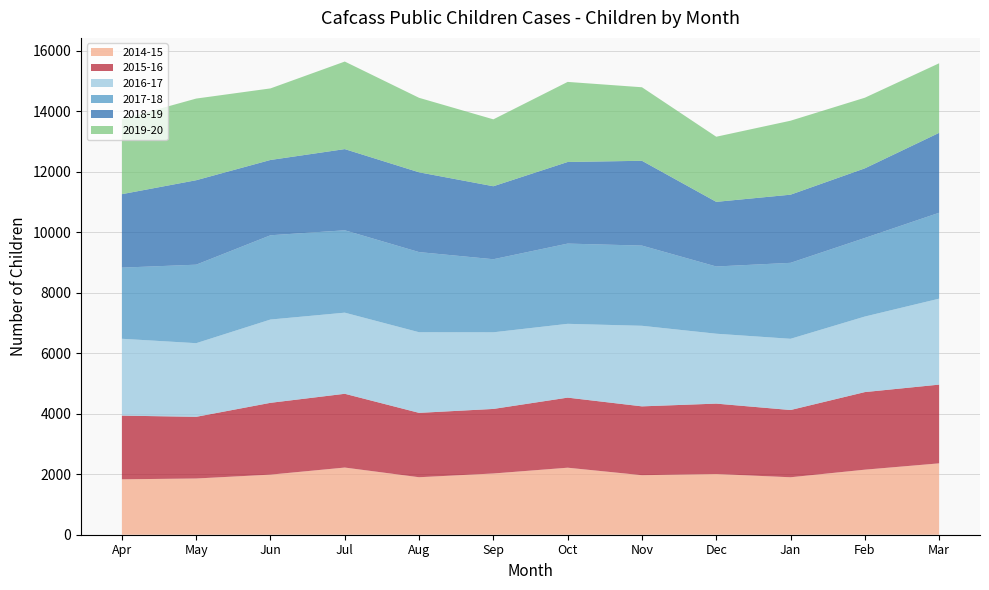

Reading right to left, list all the values displayed in this chart.

2014-15: 2360	2151	1900	2008	1968	2216	2025	1901	2221	1987	1859	1832
2015-16: 2603	2565	2223	2327	2276	2317	2134	2128	2439	2374	2039	2106
2016-17: 2842	2498	2355	2311	2664	2440	2534	2666	2682	2754	2435	2541
2017-18: 2841	2598	2512	2223	2652	2653	2416	2650	2724	2786	2596	2352
2018-19: 2642	2302	2253	2137	2804	2698	2413	2638	2684	2490	2792	2429
2019-20: 2300	2335	2446	2153	2431	2648	2212	2463	2895	2366	2700	2479